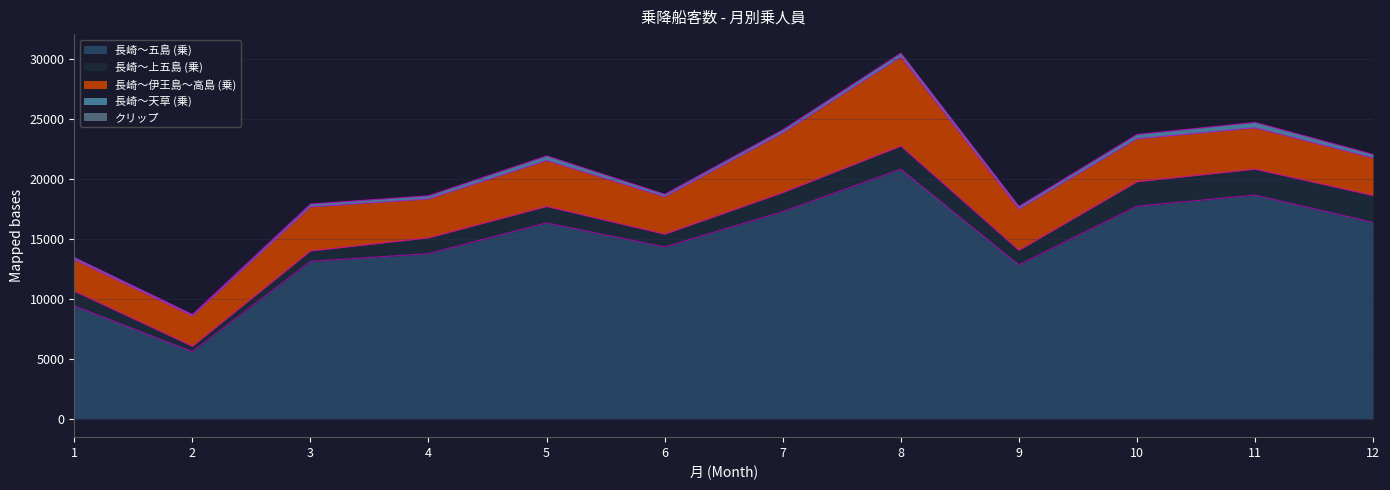

What is the difference between the second highest and second lowest values in the 長崎～天草 (乗) series?

207